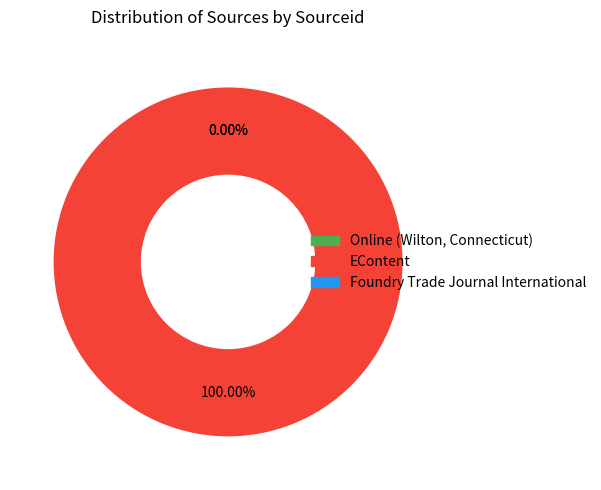

What is the majority slice?

EContent